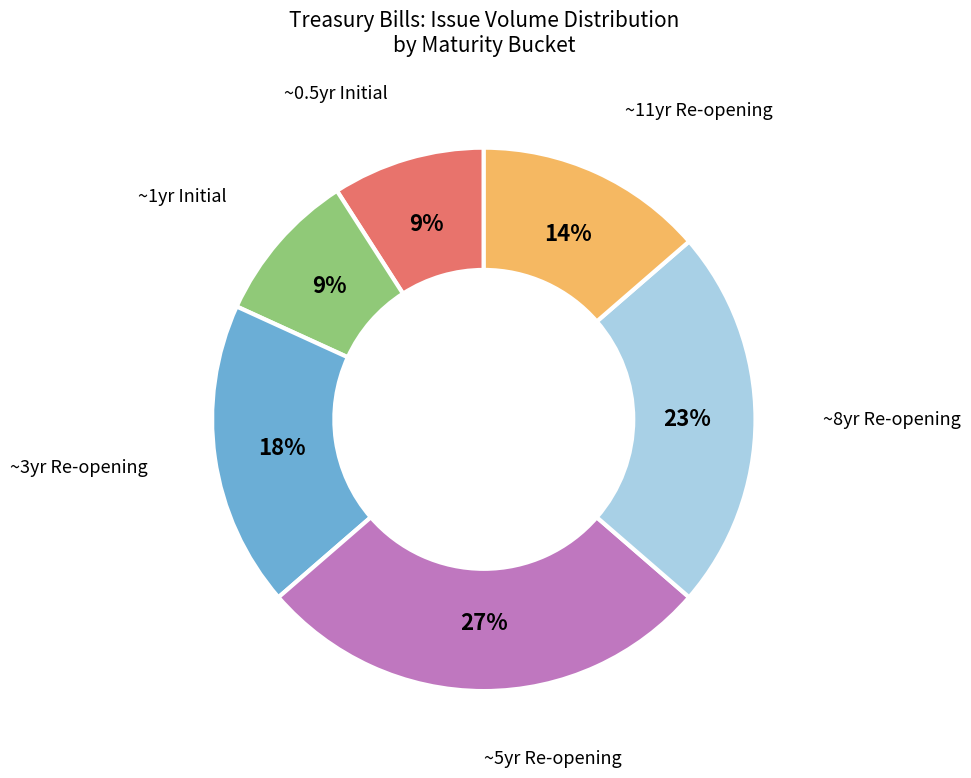

Between ~3yr Re-opening and ~0.5yr Initial, which is larger?

~3yr Re-opening